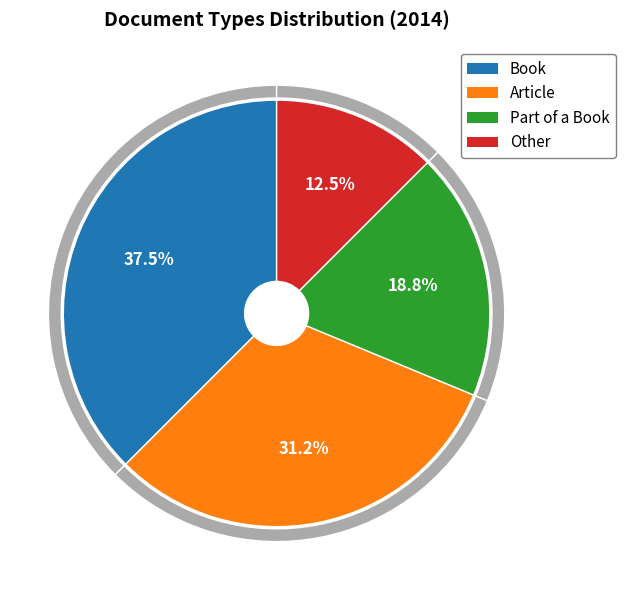

What is the ratio of the value at Part of a Book to the value at Other?

1.5